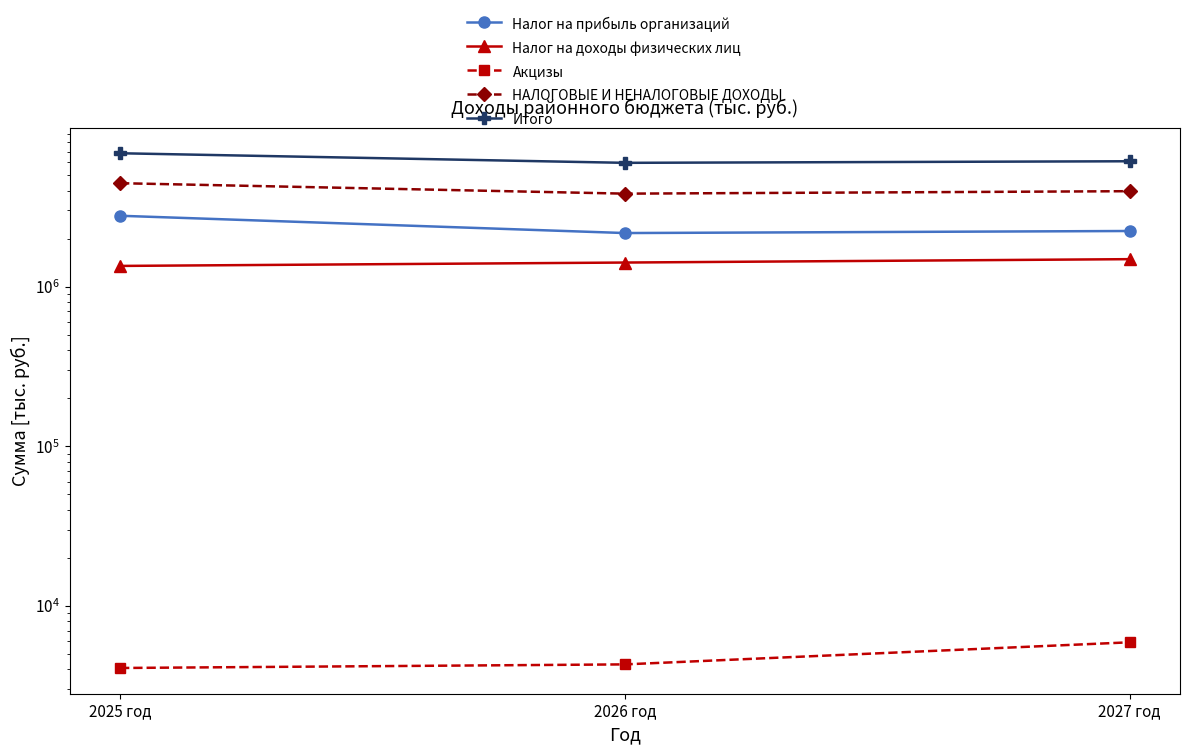

Count the Налог на прибыль организаций values in the range 2166700 to 2780100.

3